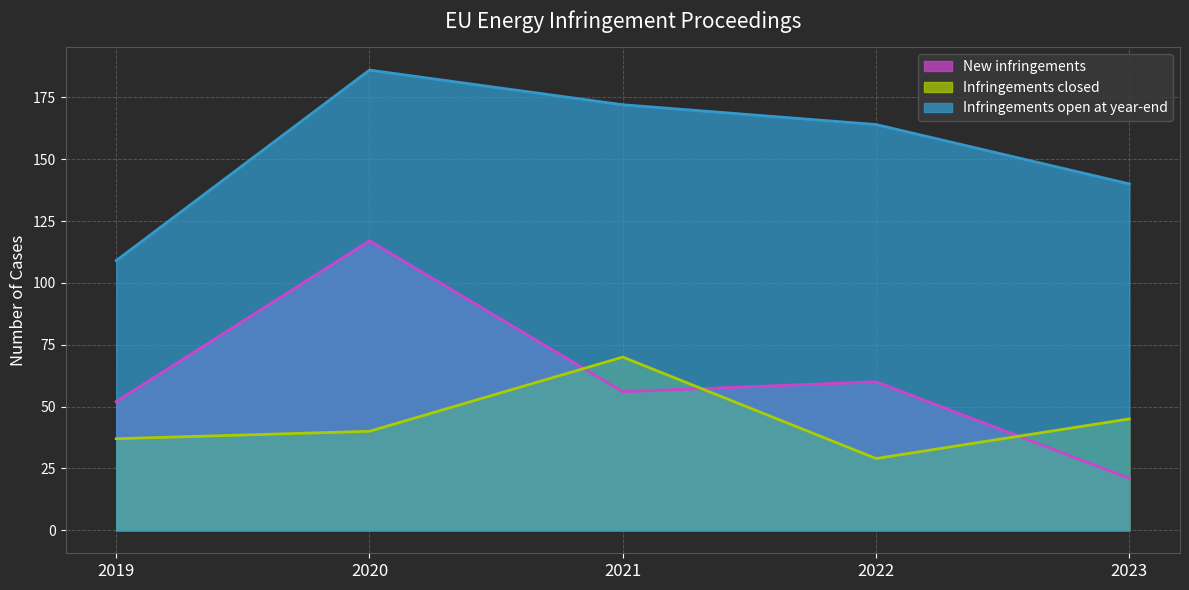

What is the difference between the second highest and second lowest values in the Infringements closed series?

8